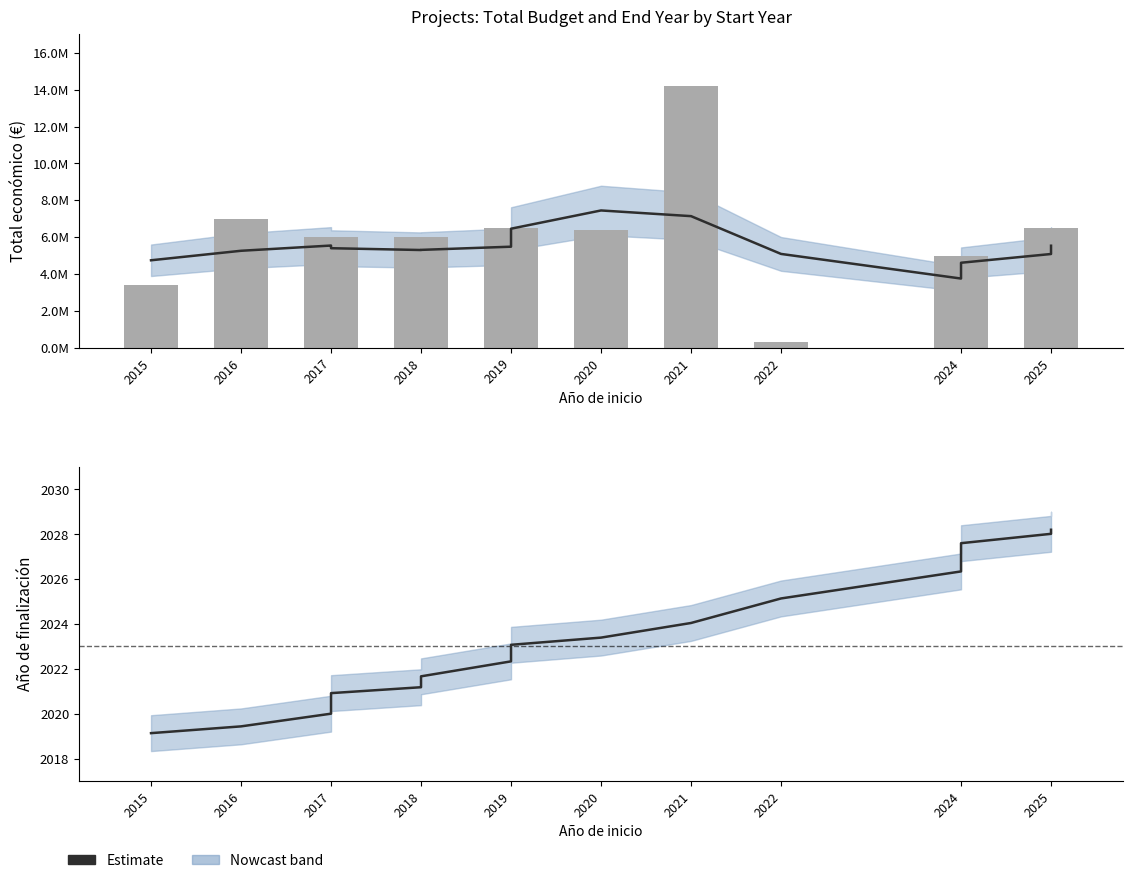

Read the Año de finalización (estimate) value at 2020.

2023.4